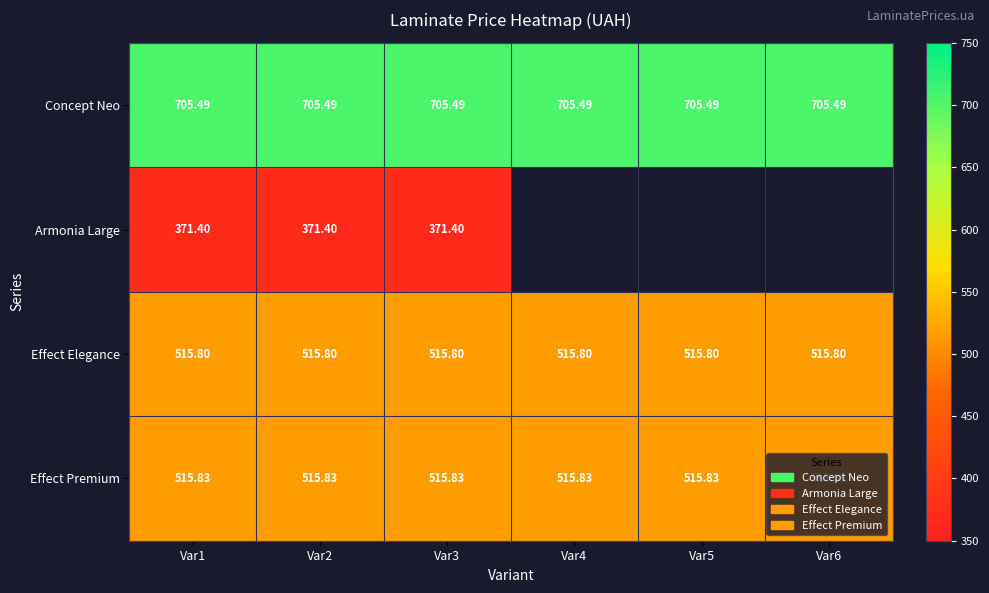

Rank the series at Var2 from lowest to highest value.

Armonia Large, Effect Elegance, Effect Premium, Concept Neo